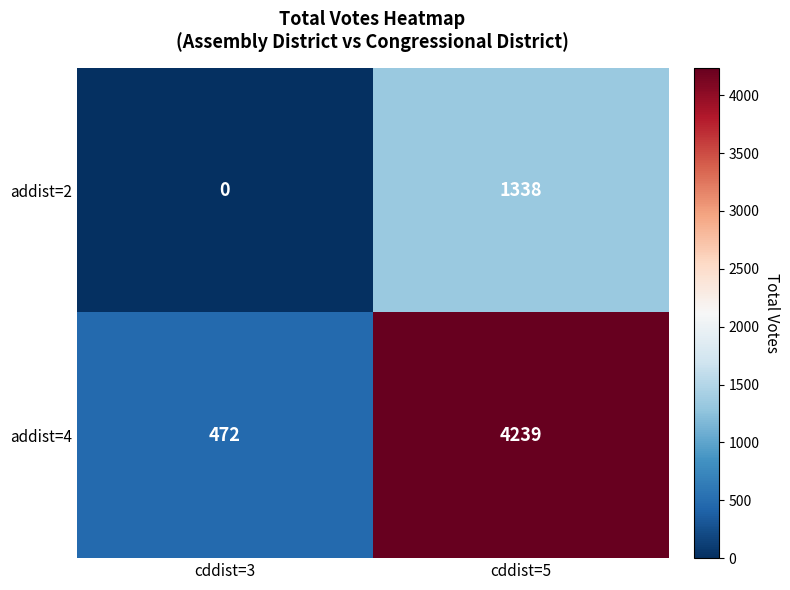

How many data points in addist=2 are less than 1338?

1